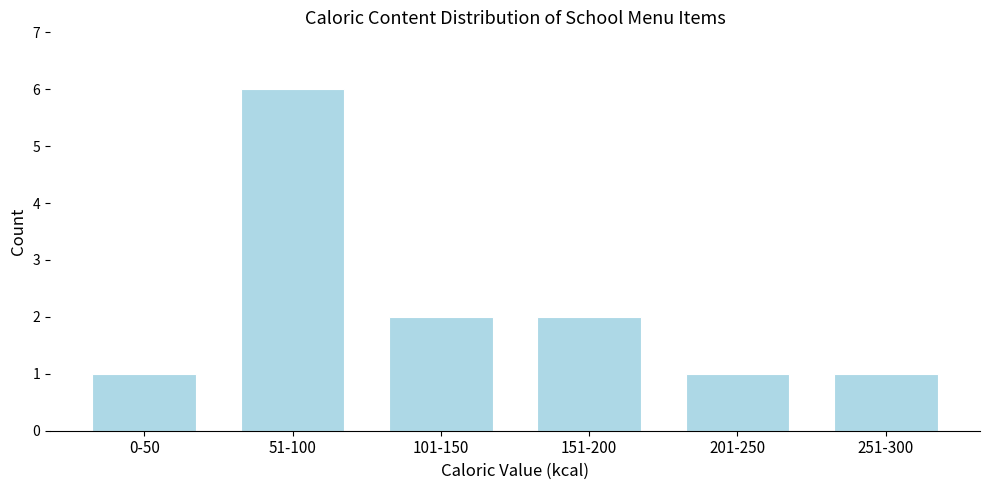

Reading left to right, list all the values displayed in this chart.

1	6	2	2	1	1